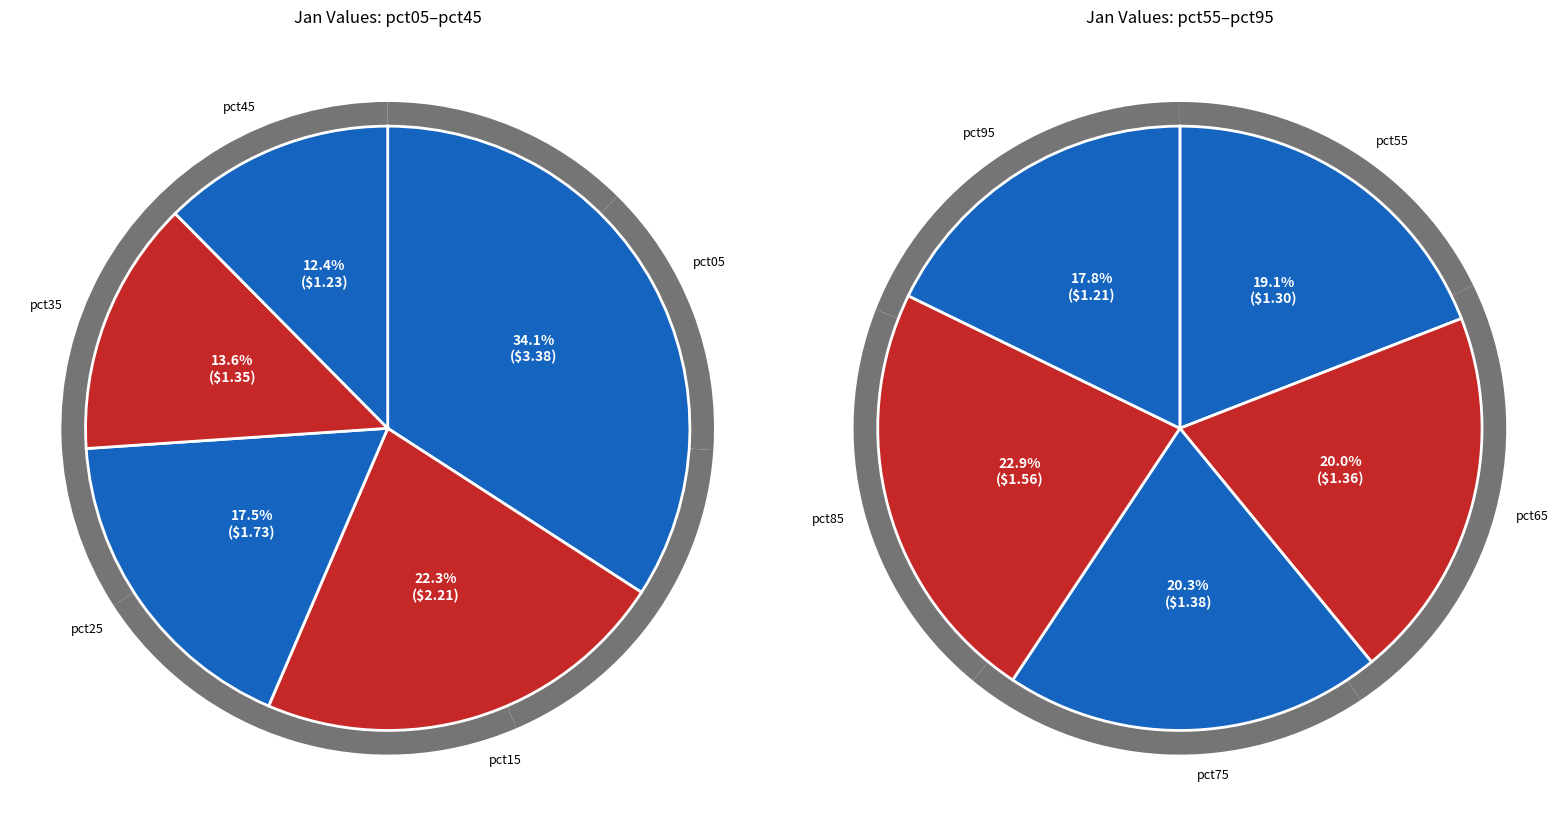

What is the change in value from pct05 to pct75?

-2.0